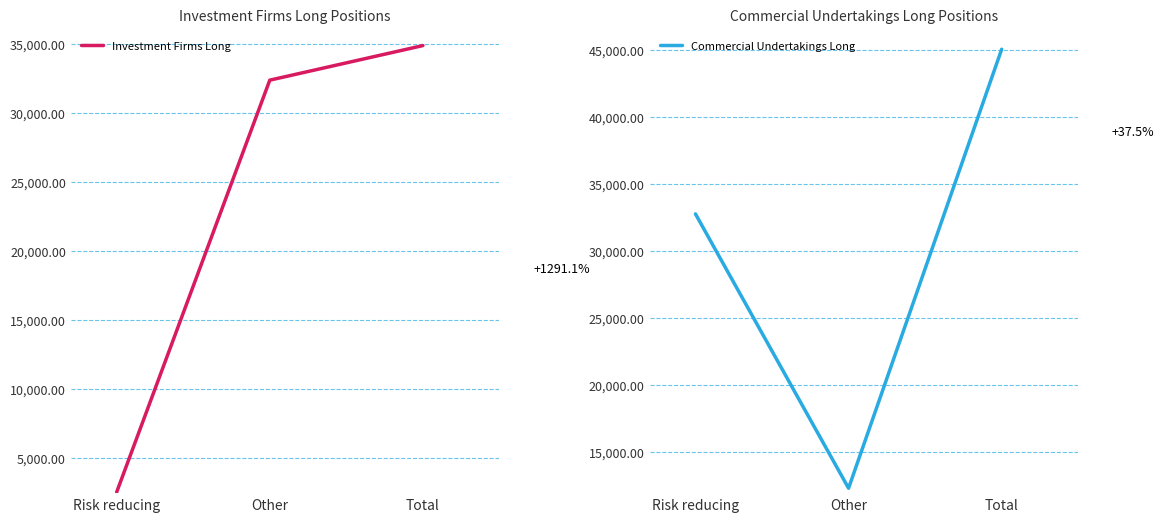

The value of Commercial Undertakings Long at Risk reducing is 32753.7. True or false?

True